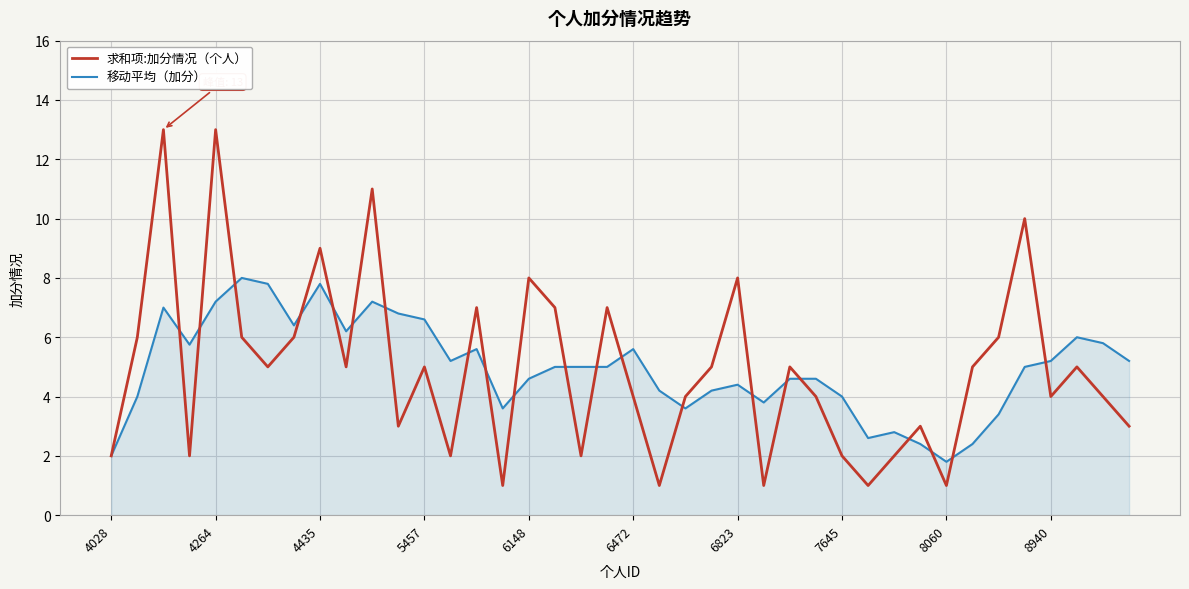

What is the difference between the maximum and second lowest values in the 移动平均（加分） series?

6.0